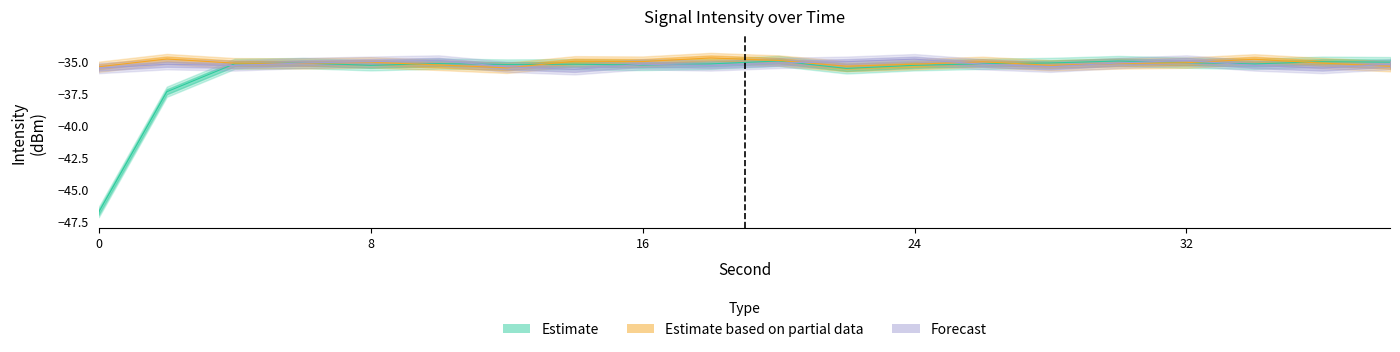

How many intersections are there between Estimate and Estimate based on partial data?

7